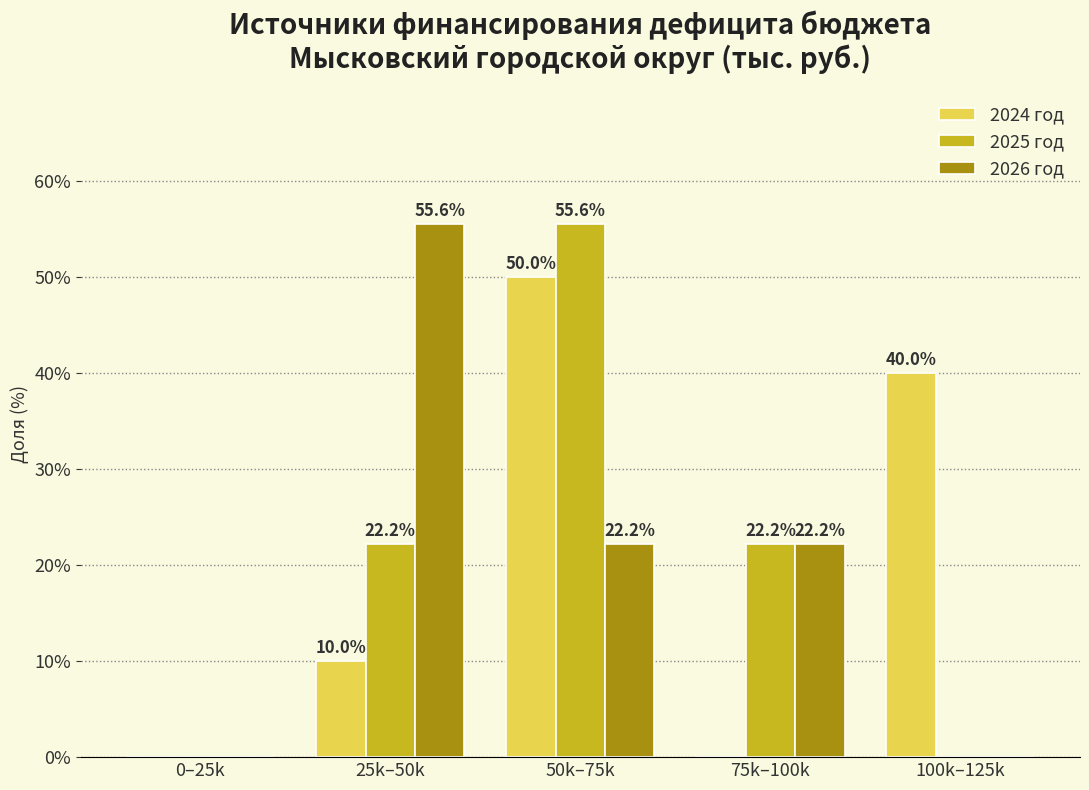

Reading left to right, what are all the values shown in this chart?

2024 год: 0–25k=0.0	25k–50k=10.0	50k–75k=50.0	75k–100k=0.0	100k–125k=40.0
2025 год: 0–25k=0.0	25k–50k=22.2	50k–75k=55.6	75k–100k=22.2	100k–125k=0.0
2026 год: 0–25k=0.0	25k–50k=55.6	50k–75k=22.2	75k–100k=22.2	100k–125k=0.0